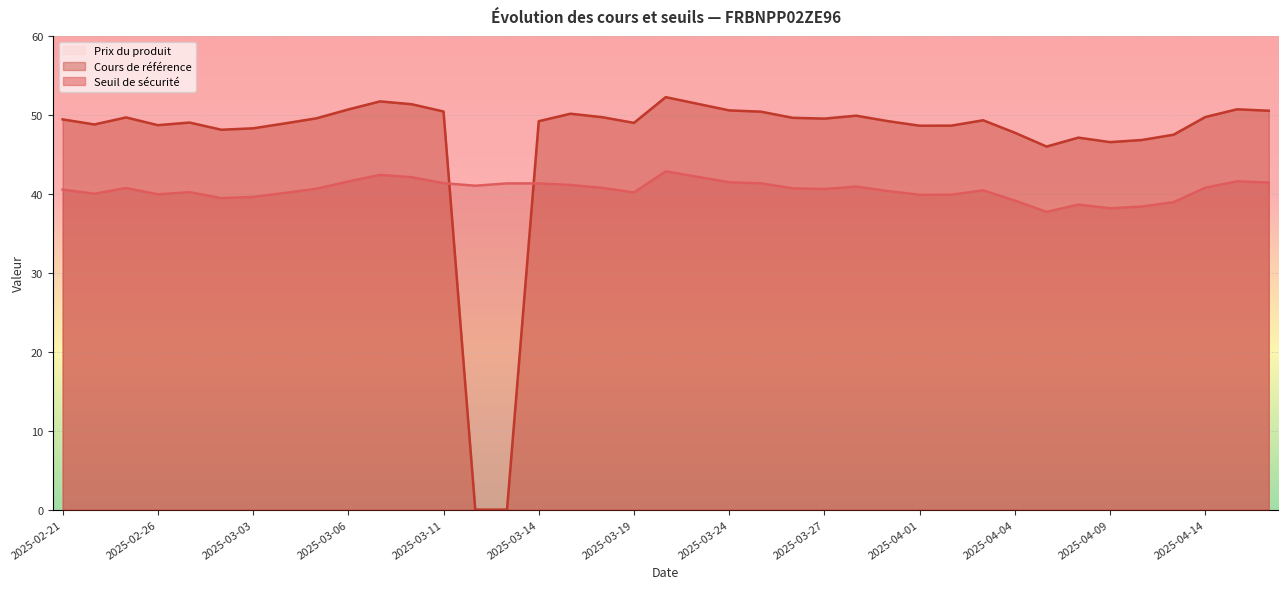

At 2025-03-25, list the series in order from smallest to largest.

Prix du produit, Seuil de sécurité, Cours de référence